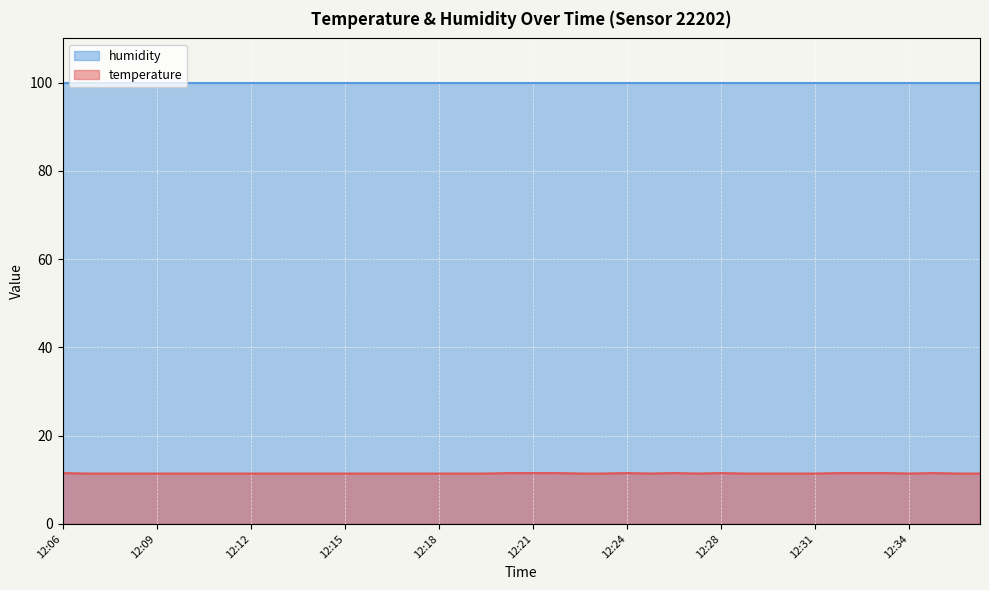

Approximately how many times larger is the value at 12:34 compared to 12:17?

1.0